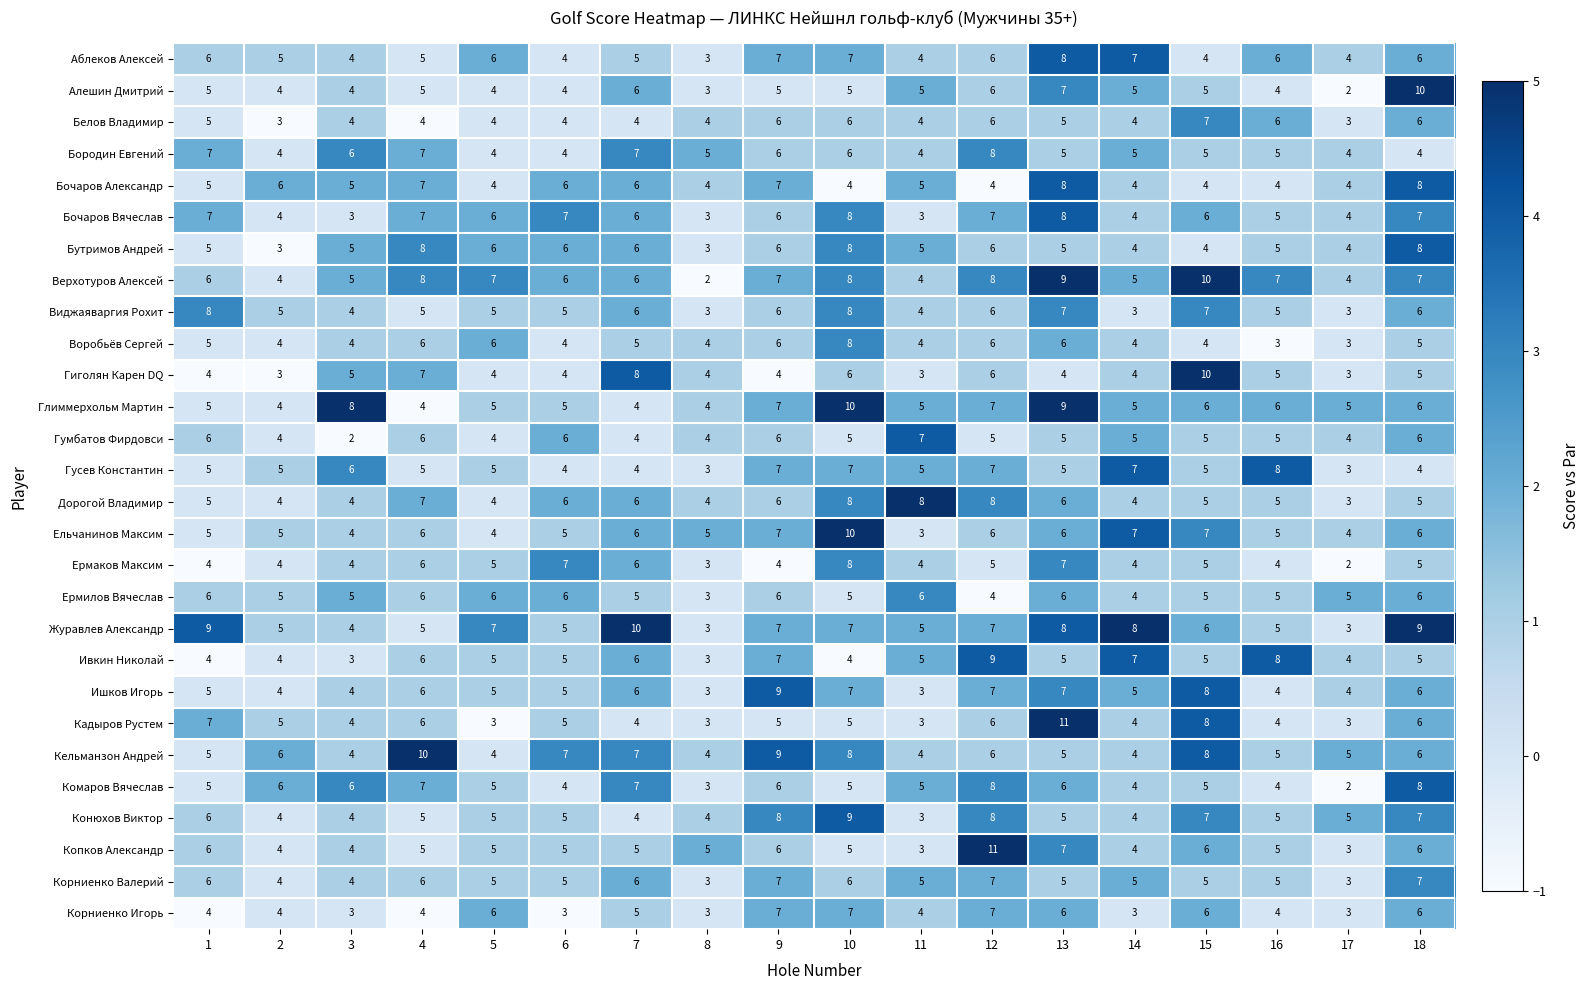

Count the number of data series in this chart.

28